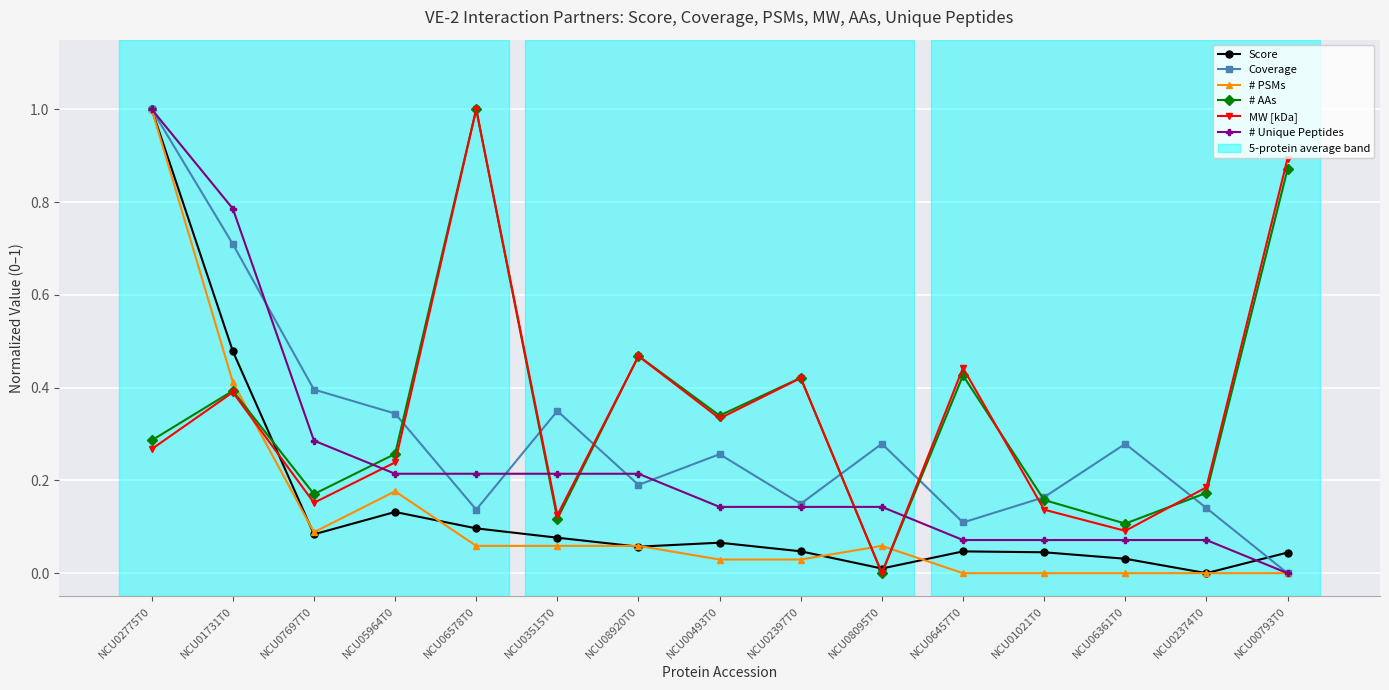

True or false: # PSMs has a value of 0.3 at NCU05964T0.

False